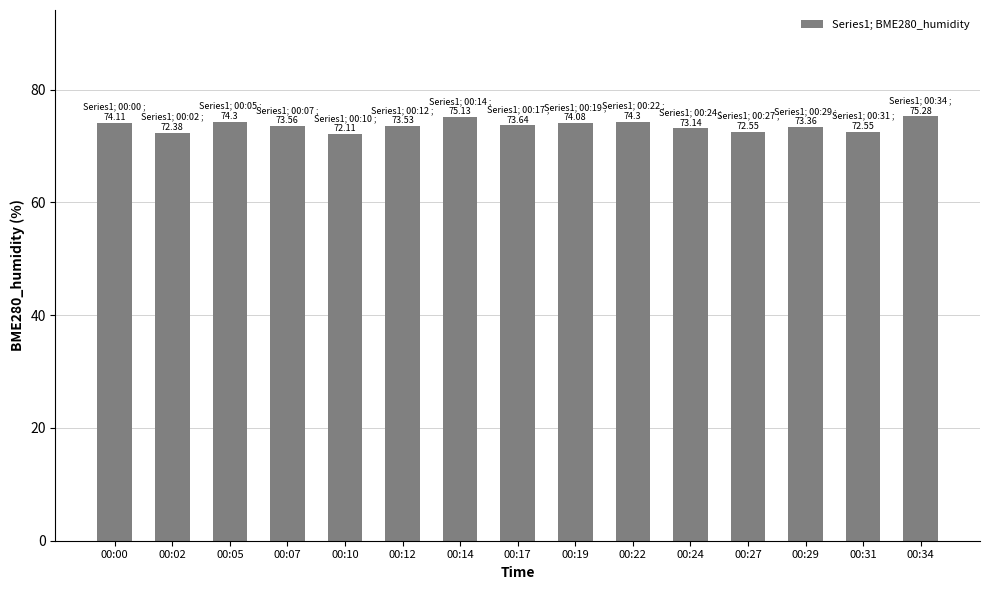

What is the sum of all values?

1104.0